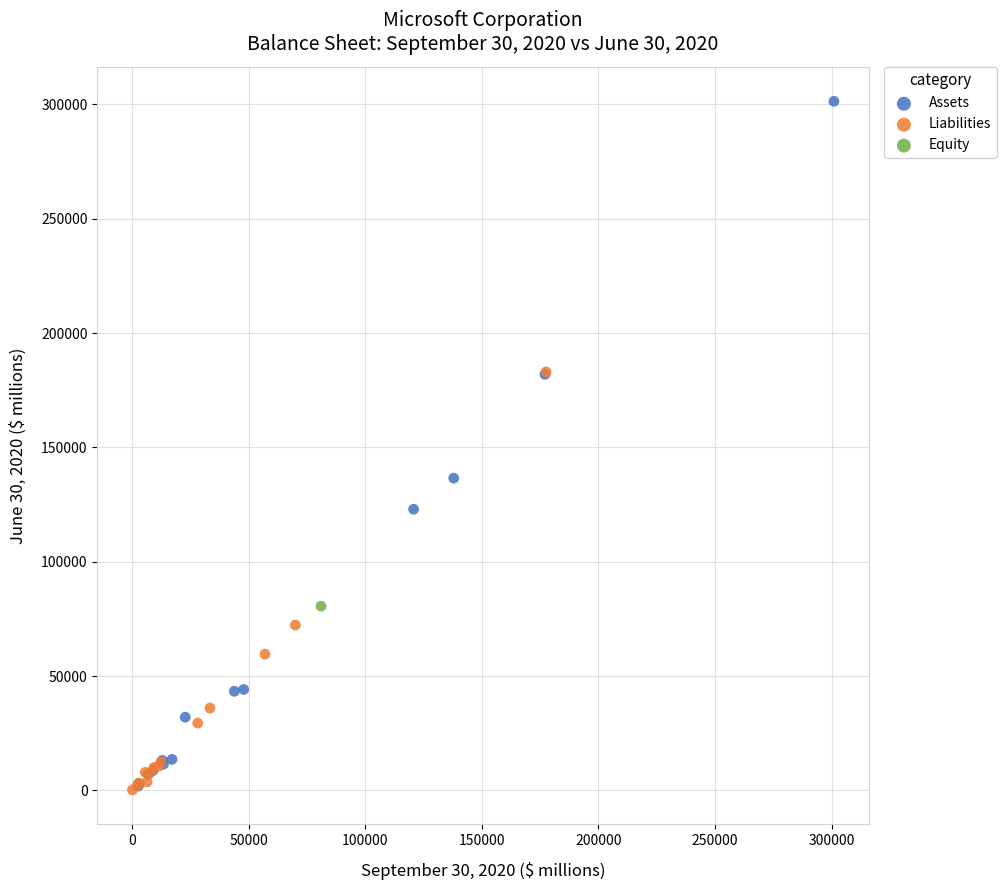

What are all the series names shown in the legend?

Assets, Liabilities, Equity